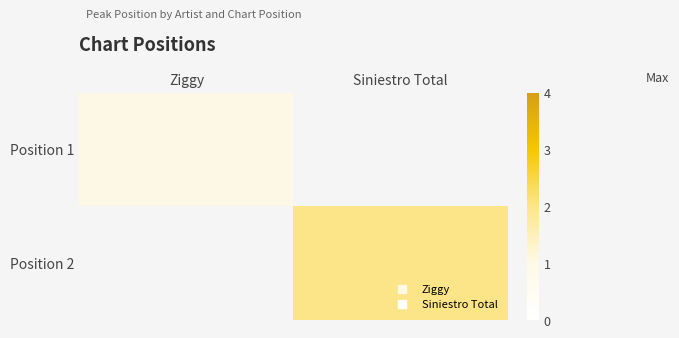

Is the value of Position 2 at Ziggy greater than the value of Position 1 at Ziggy?

No